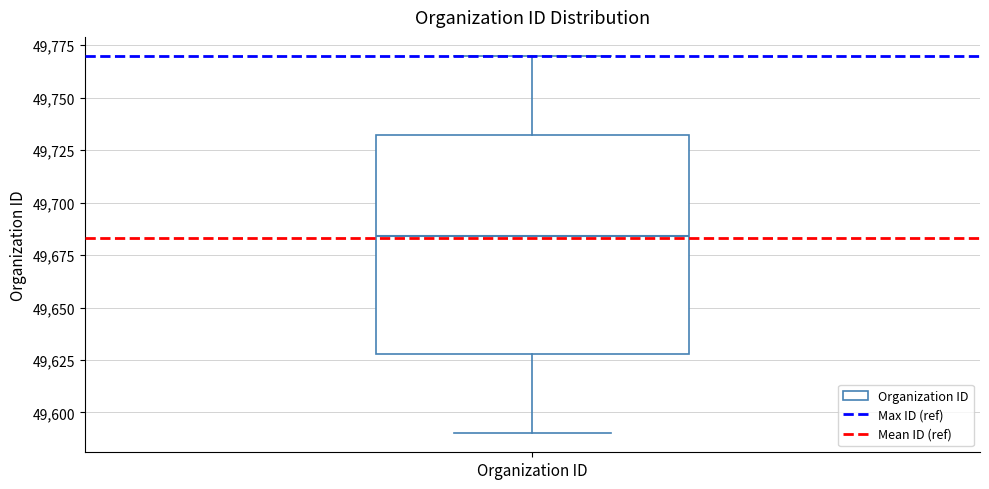

Transcribe this box plot: give where the median line is, the range the box spans, and where the two whiskers end, as read against the y-axis. The values are not printed on the chart, so give them approximately, as read against the axis.

median 49685, box 49630 to 49730, whiskers 49590 to 49770